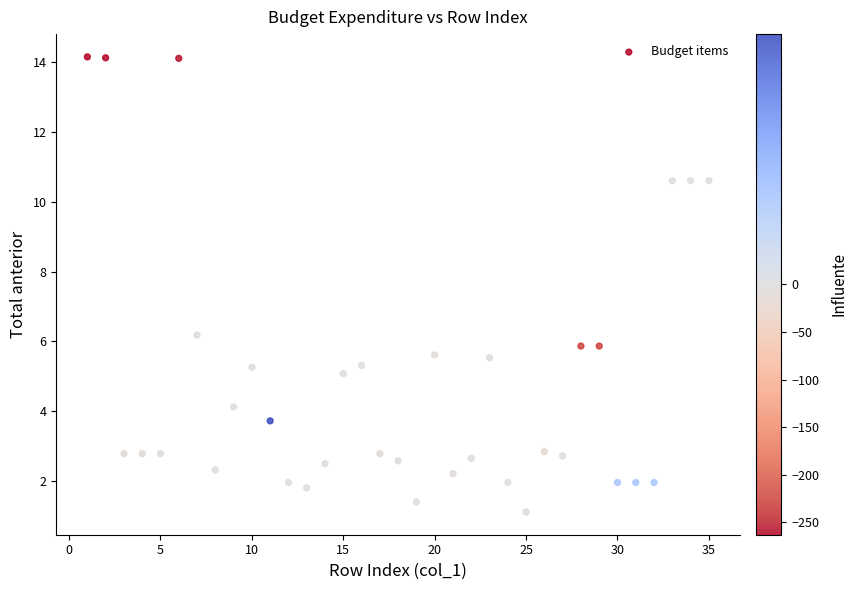

What is the range of X values (max minus min)?

34.0